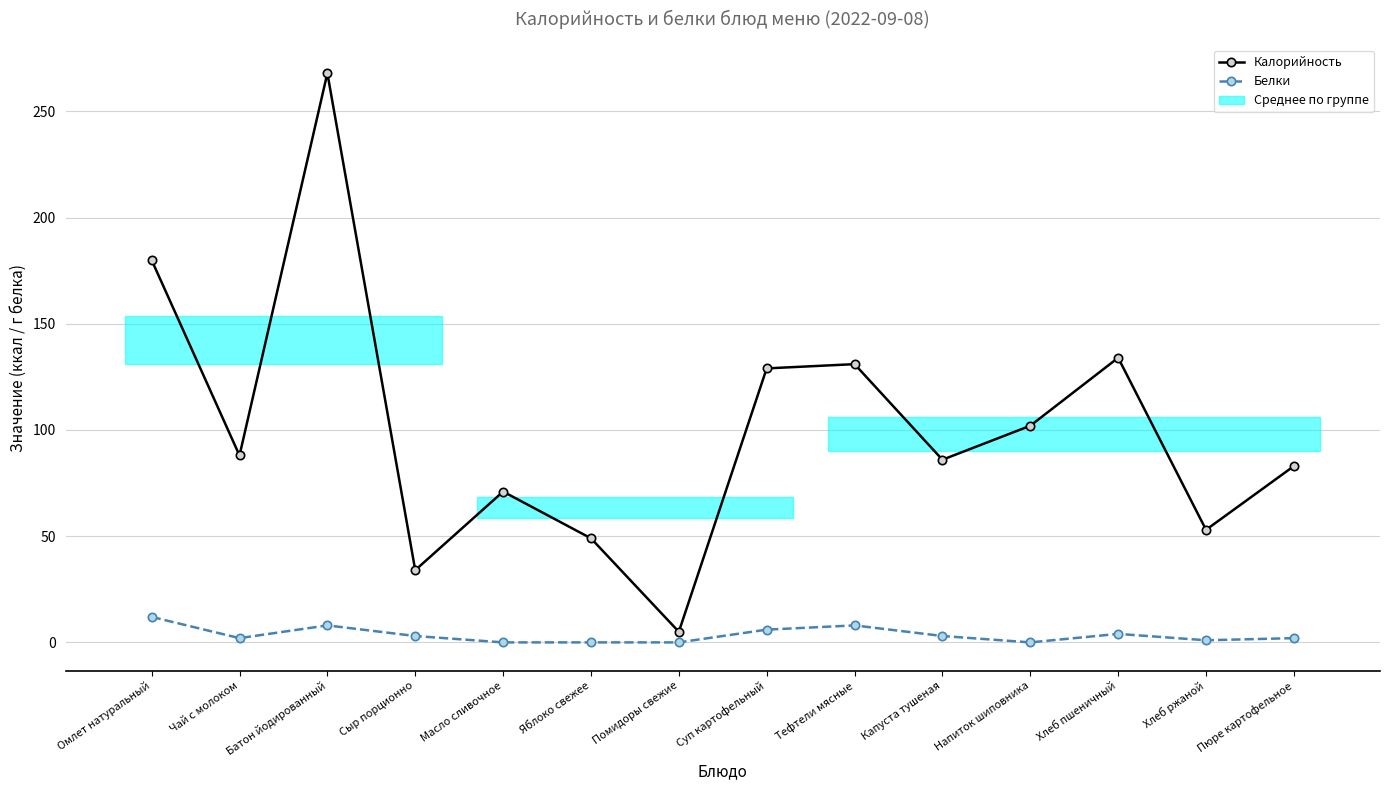

True or false: Белки and Калорийность cross at least once.

False